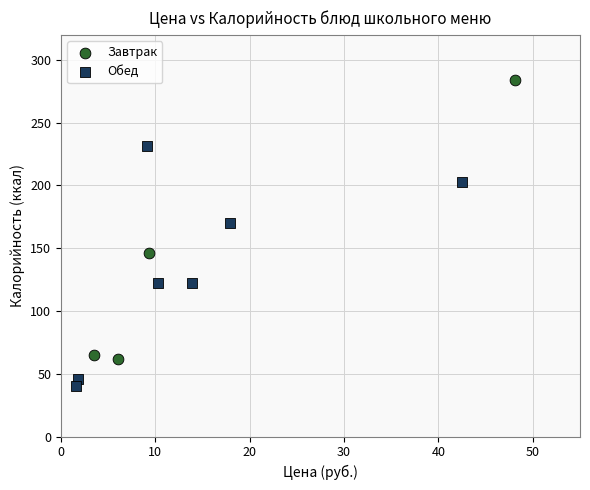

What are all the series names shown in the legend?

Завтрак, Обед